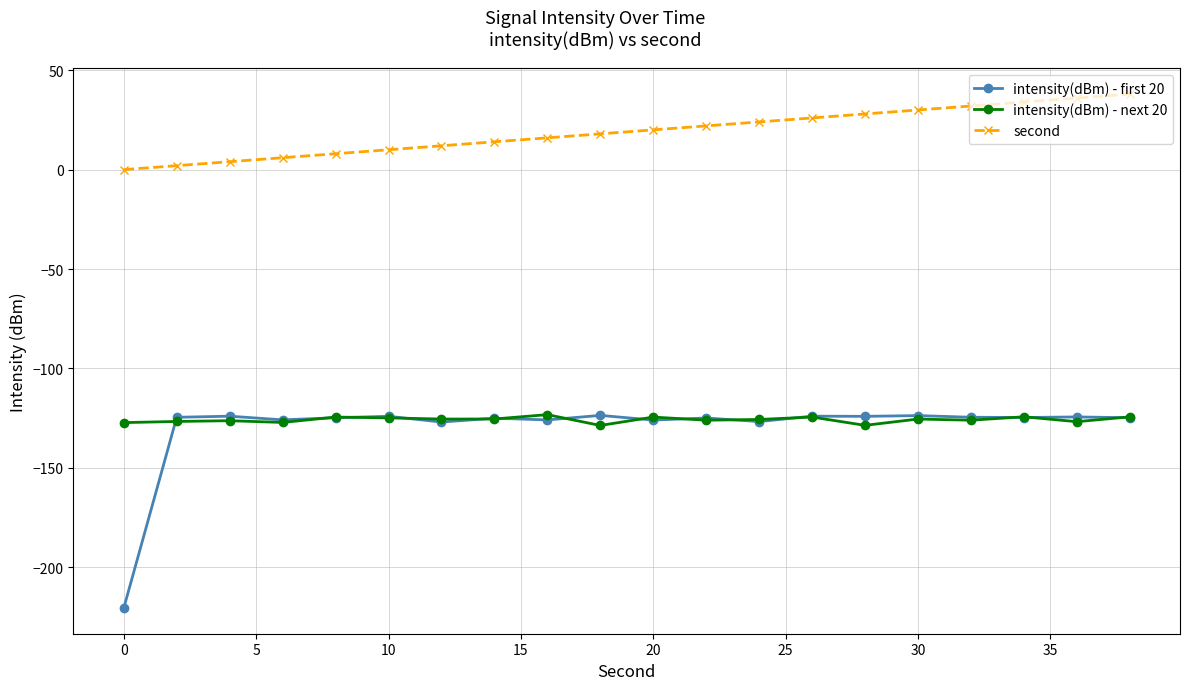

True or false: intensity(dBm) - first 20 and second cross at least once.

False